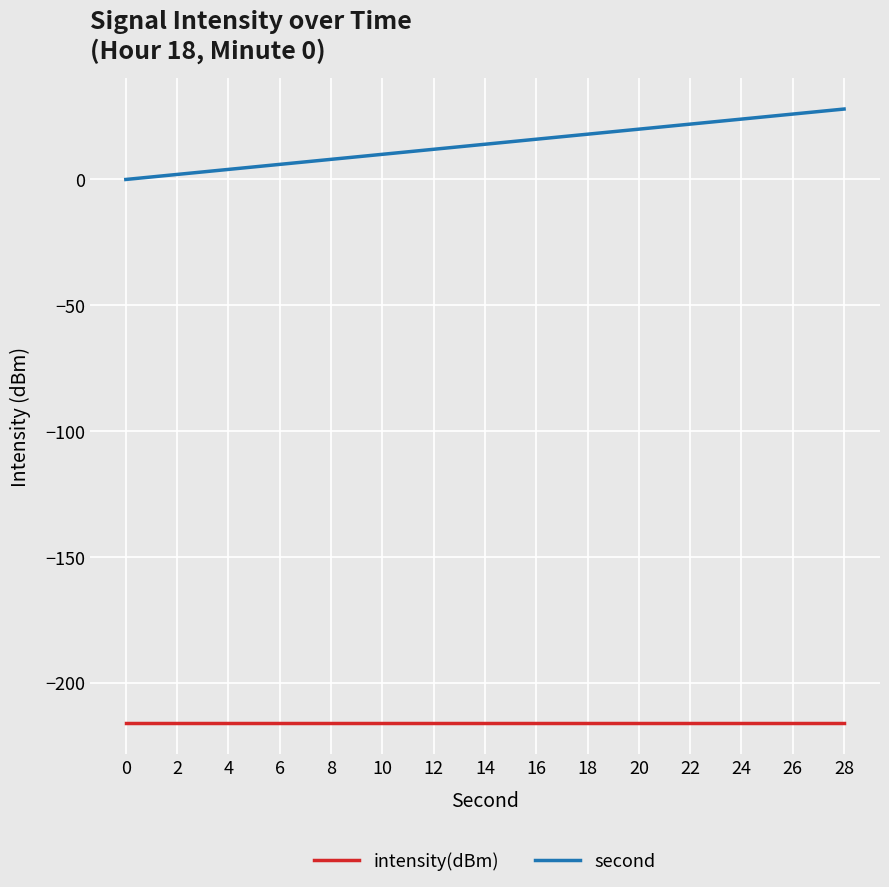

True or false: second and intensity(dBm) cross at least once.

False